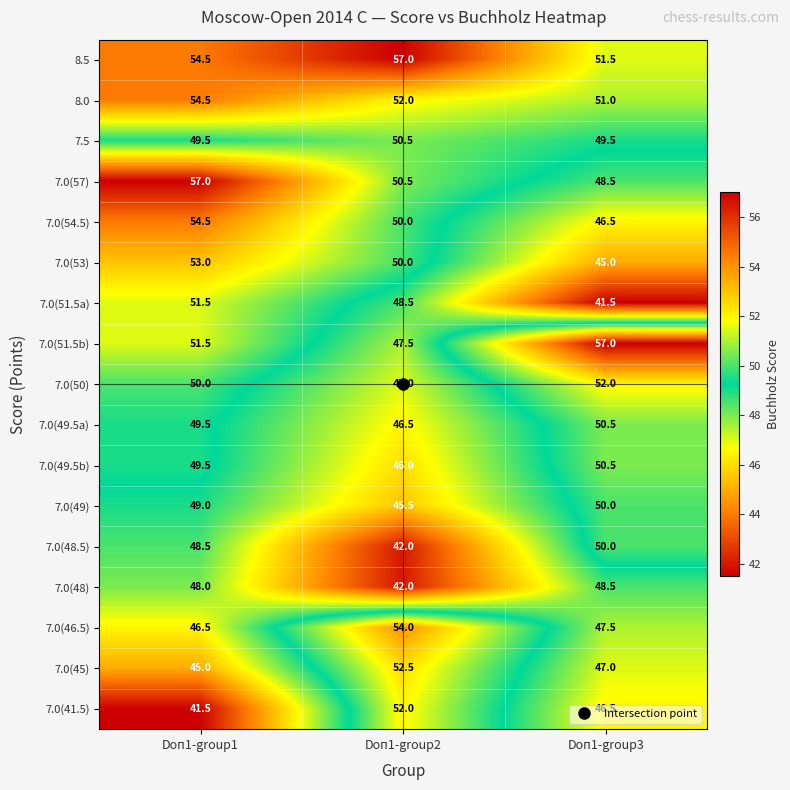

Which category has the lowest value in the 7.0(49.5a) series?

Doп1-group2